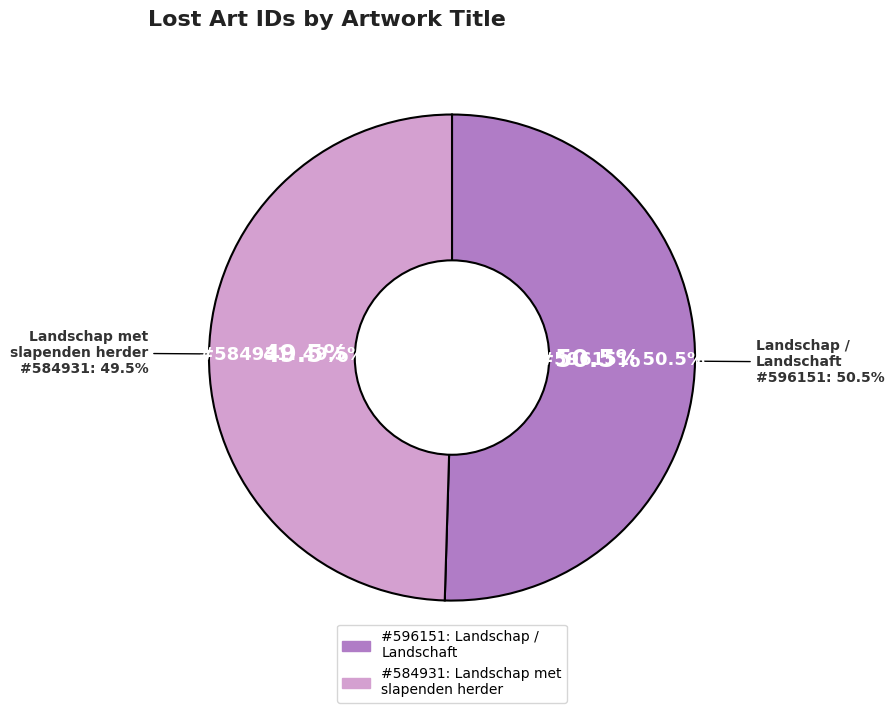

Which category has the biggest portion of the pie?

Landschap / Landschaft